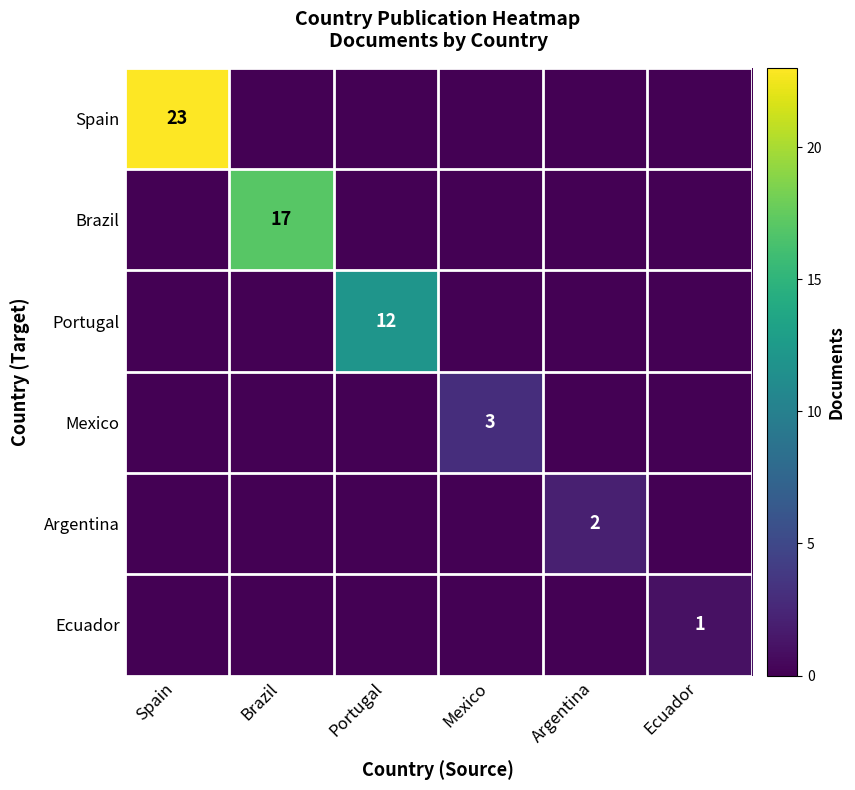

Is it true that Mexico equals 5 at Mexico?

False